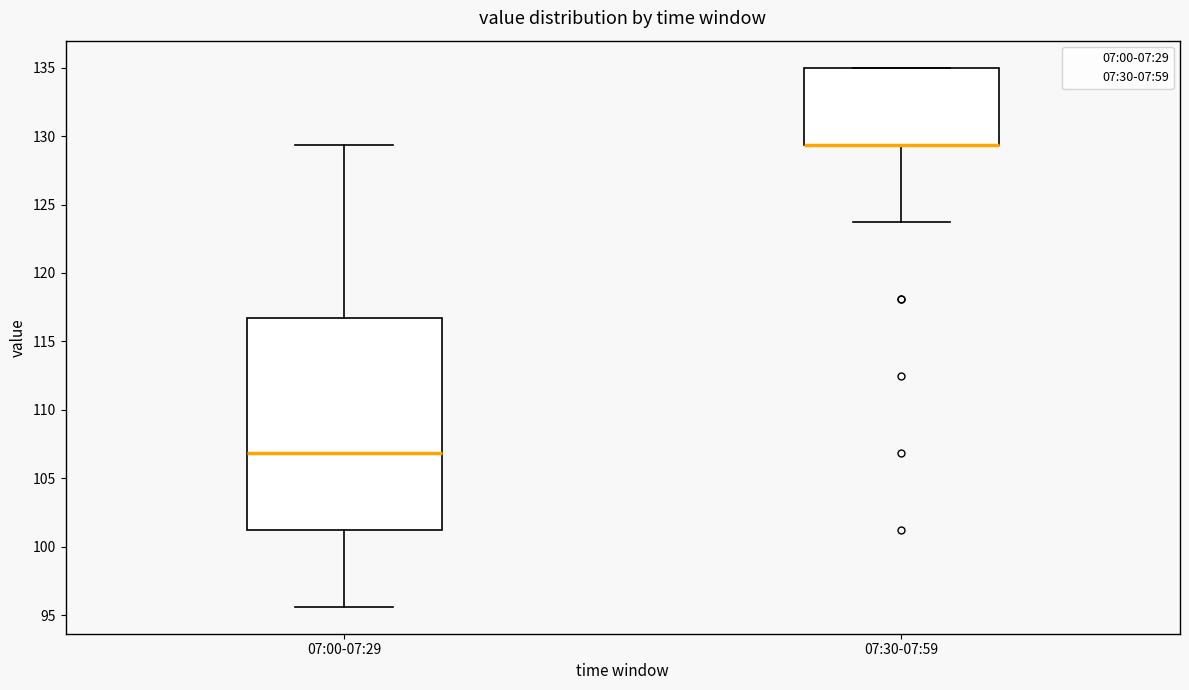

Reading left to right, read every box against the y-axis: the position of its median line, the range the box covers, and the ends of its whiskers. The values are not printed on the chart, so give them approximately, as read against the axis.

07:00-07:29: median 107.0, box 101.5 to 116.5, whiskers 95.5 to 129.5
07:30-07:59: median 129.5 (drawn on the box's lower edge), box 129.5 to 135.0, whiskers 124.0 to 135.0